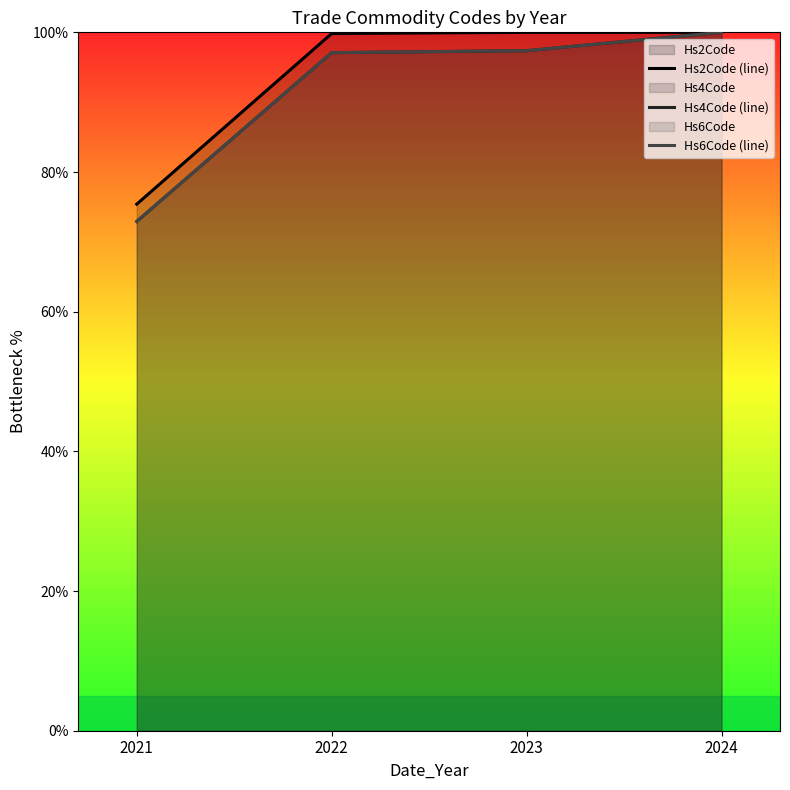

What is the minimum value shown in the chart?

72.9